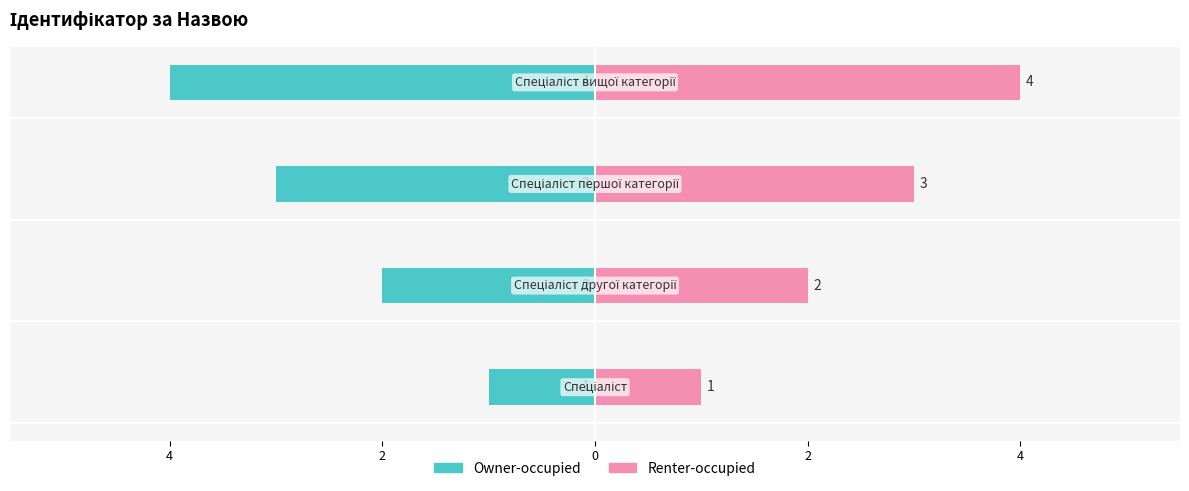

At 2, list the series in order from smallest to largest.

Owner-occupied, Renter-occupied